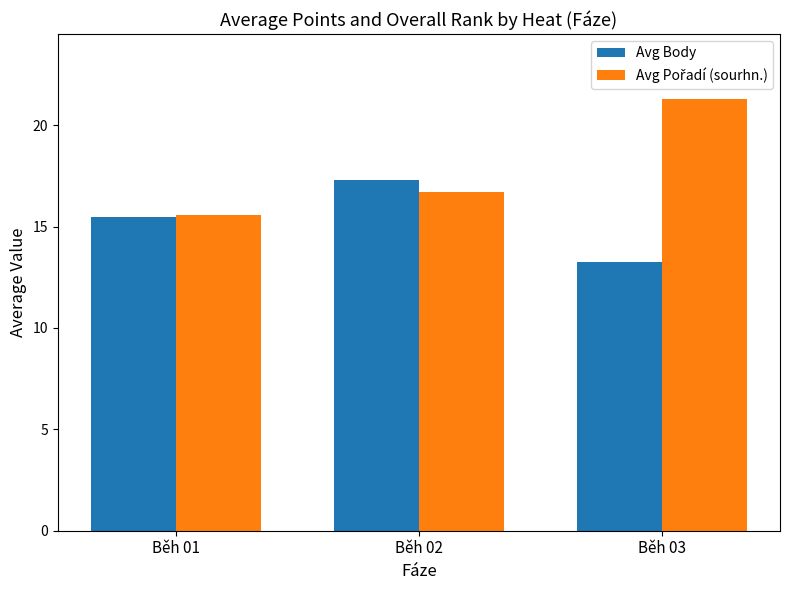

How many categories are shown in the chart?

3